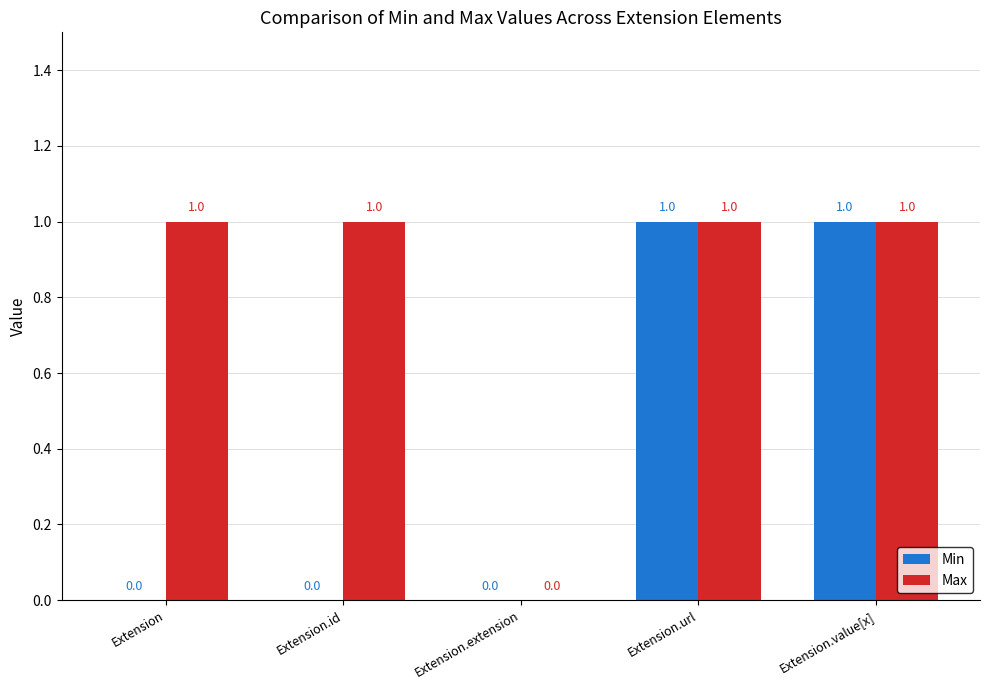

How many Min values are between 0 and 1?

5